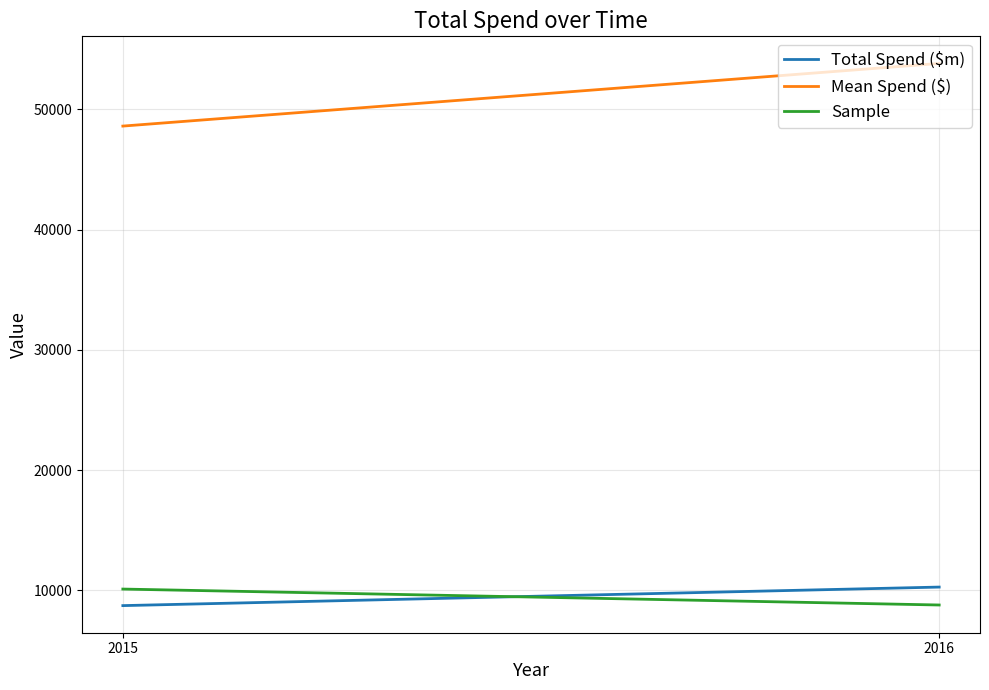

What is the average value of the Sample series?

9447.5